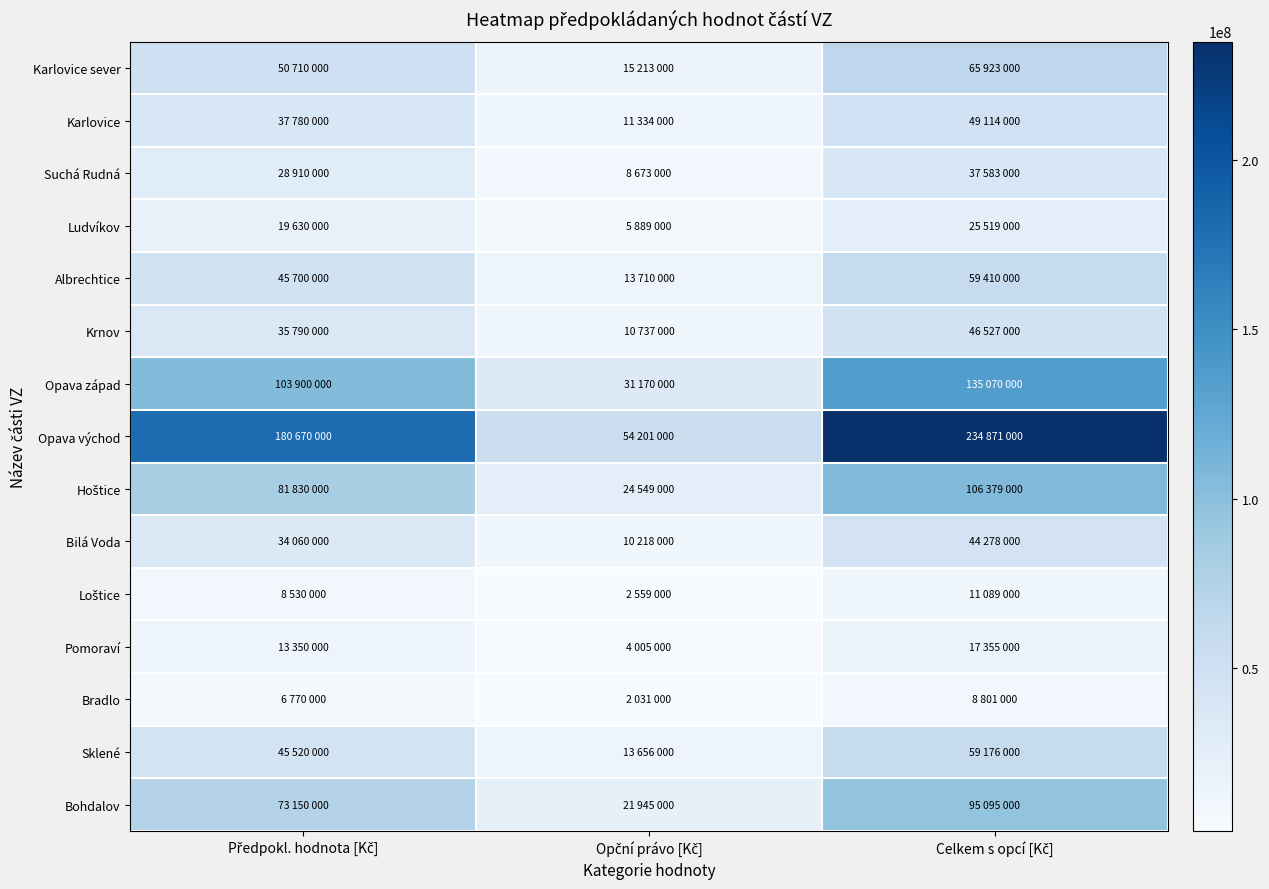

Count the number of categories in the chart.

3